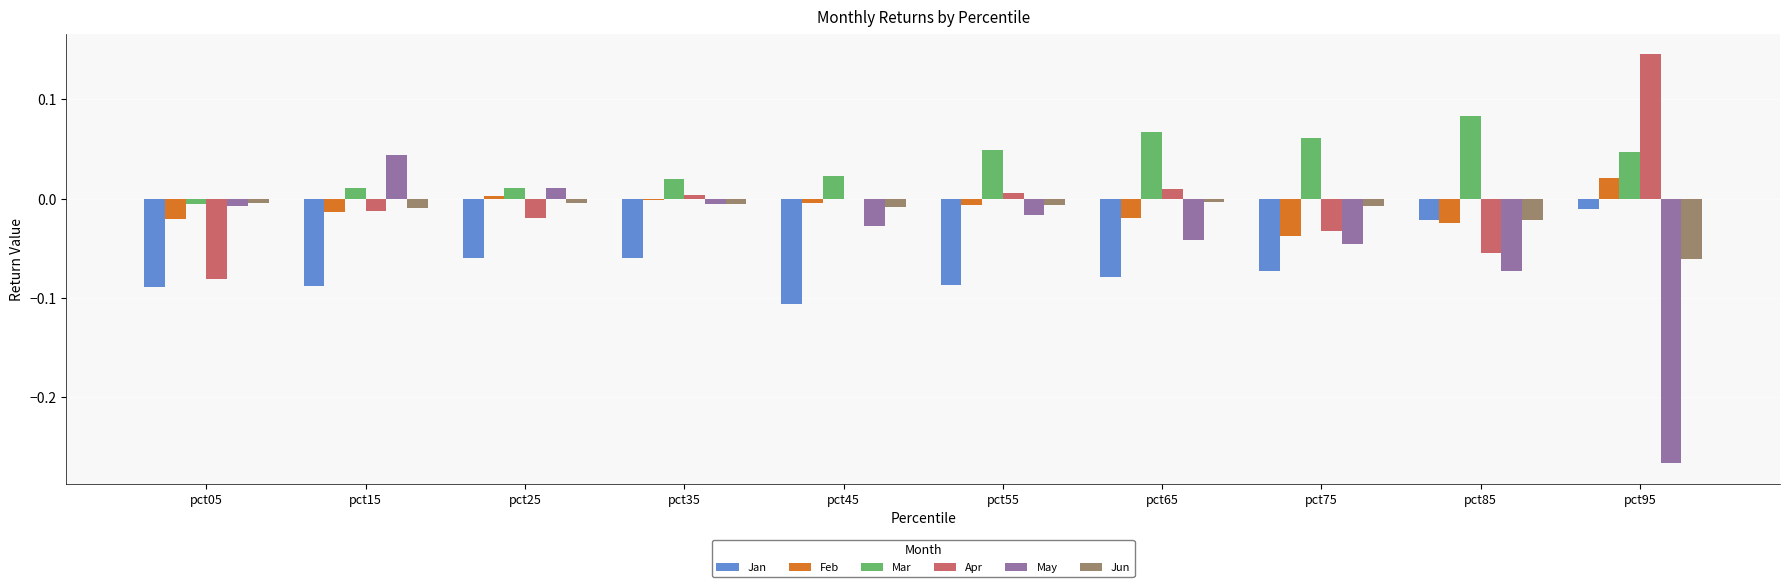

How many values in the May series exceed 0?

2